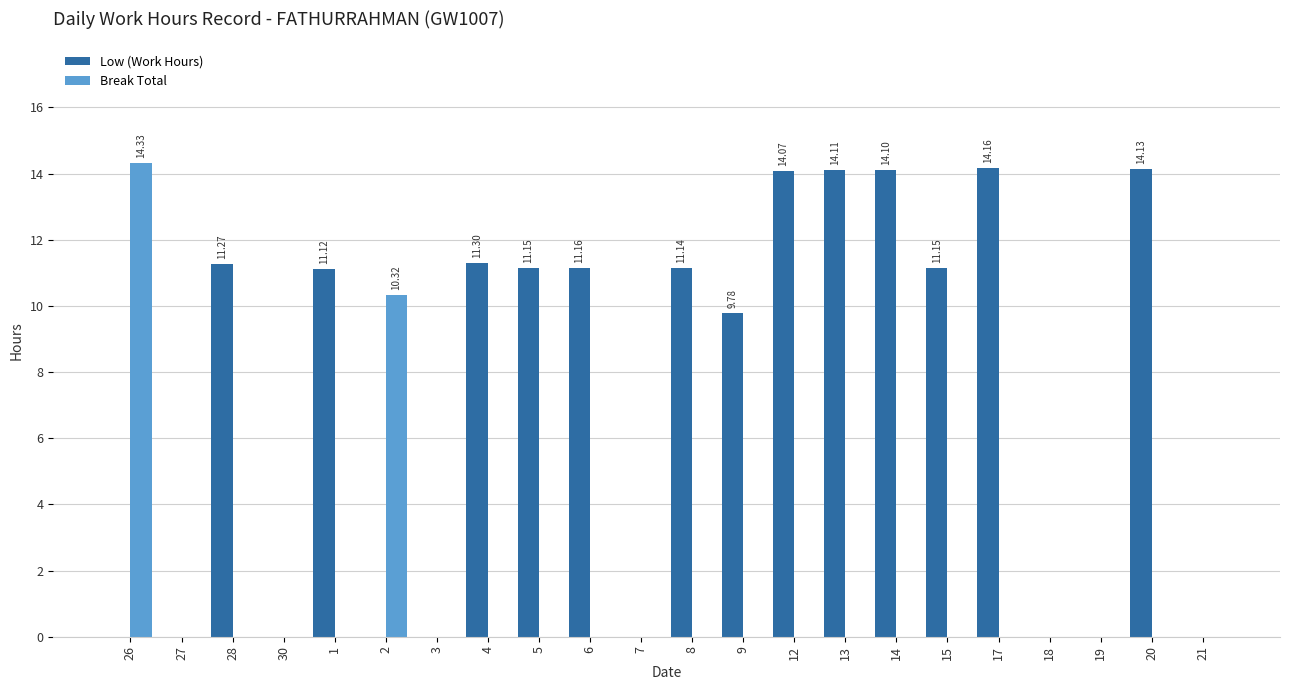

What is the sum of the Low (Work Hours) values at 6 and 18?

11.2